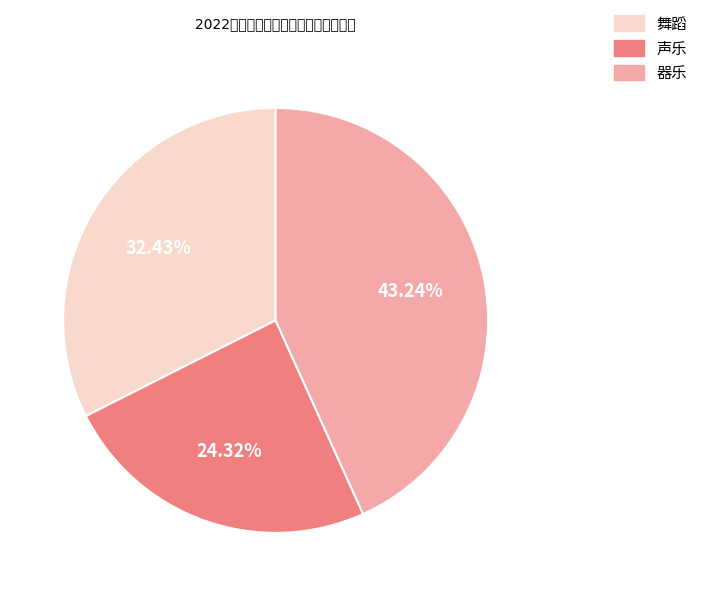

How many segments does this pie chart have?

3